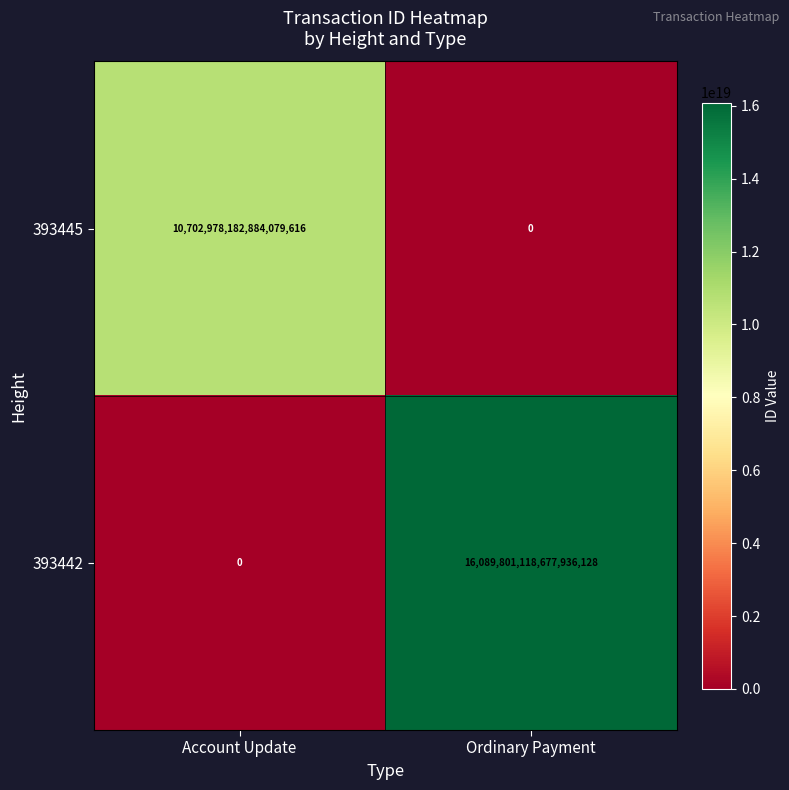

Count the number of categories in the chart.

2